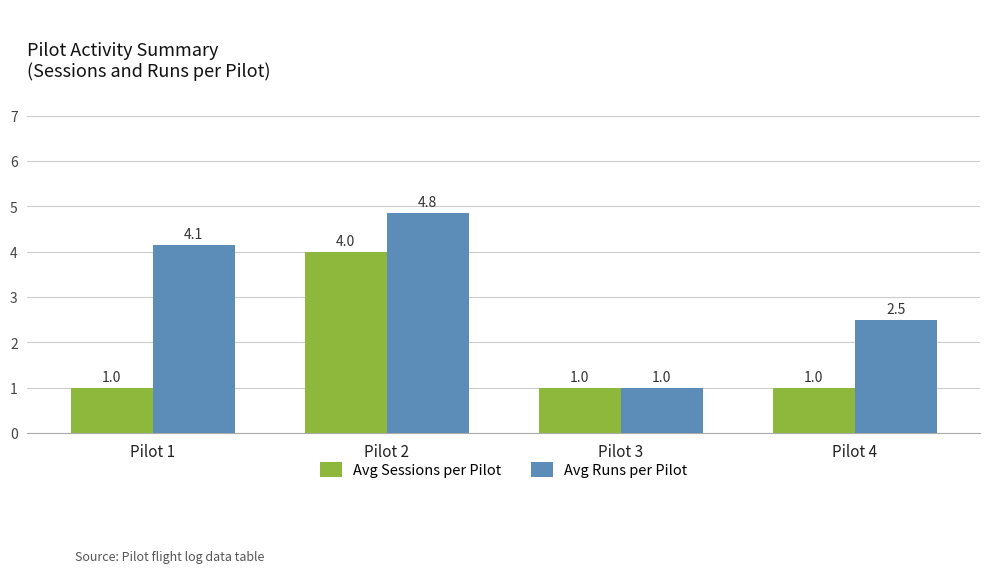

What is the difference between the maximum and minimum values in the Avg Sessions per Pilot series?

3.0